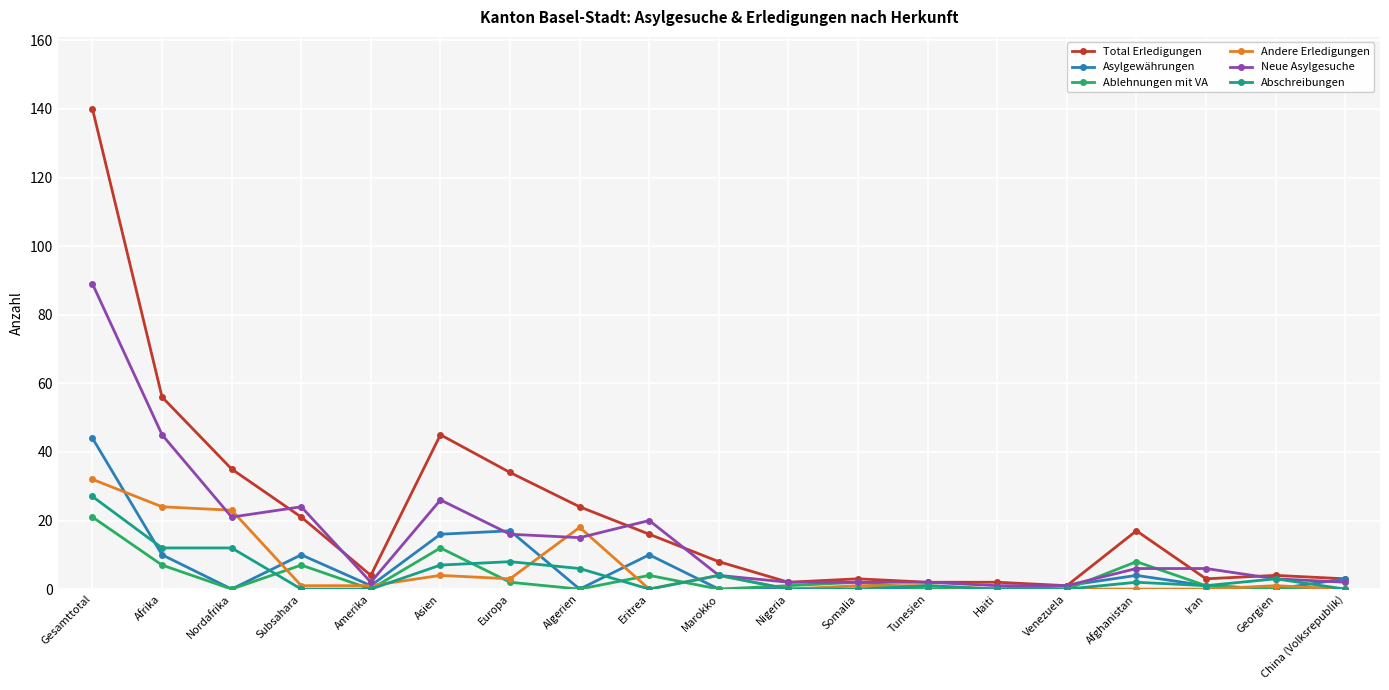

Is it true that Ablehnungen mit VA equals 12 at Afrika?

False